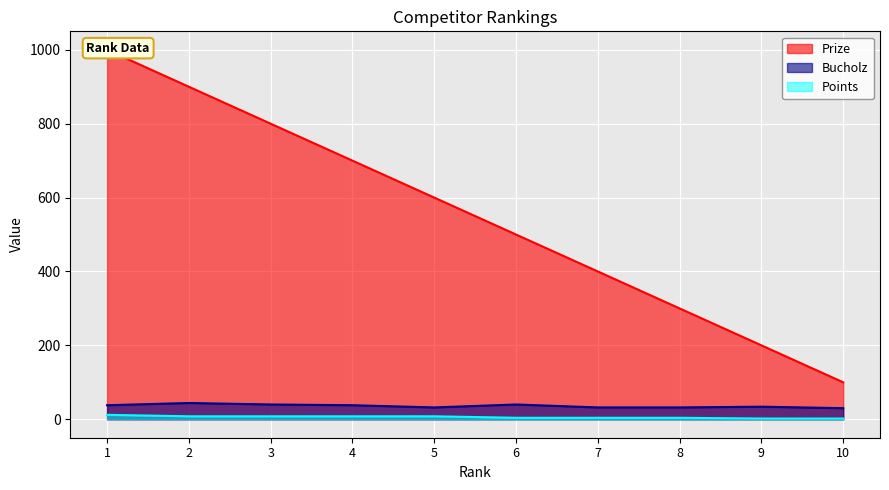

True or false: Points and Prize cross at least once.

False